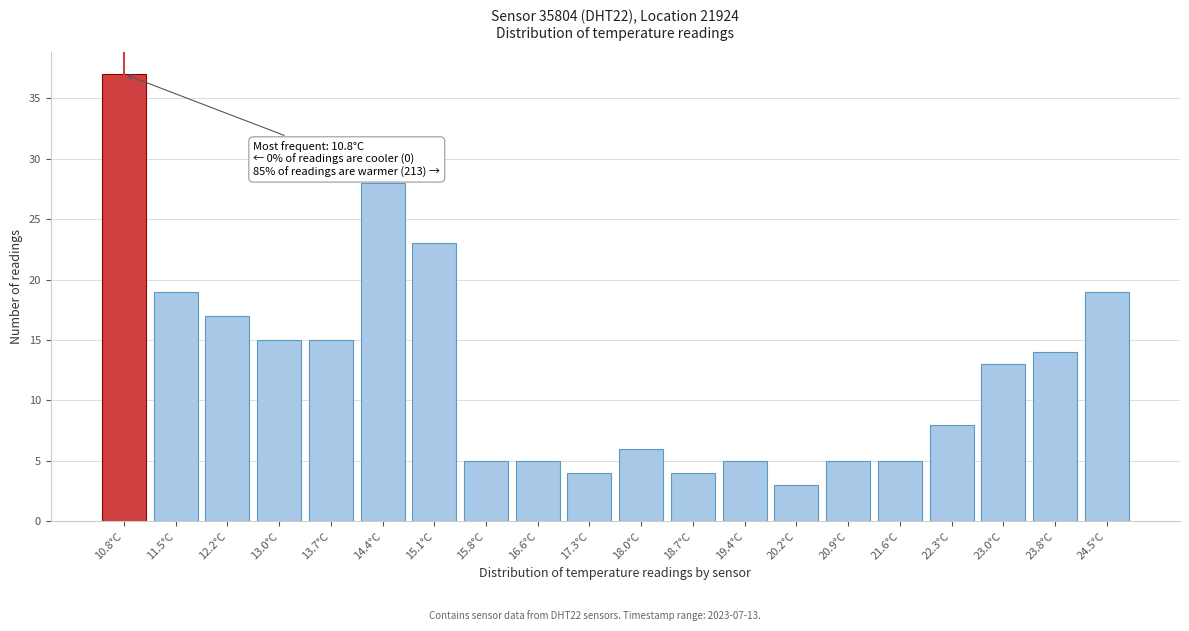

Reading right to left, list all the values displayed in this chart.

24.5°C=19	23.8°C=14	23.0°C=13	22.3°C=8	21.6°C=5	20.9°C=5	20.2°C=3	19.4°C=5	18.7°C=4	18.0°C=6	17.3°C=4	16.6°C=5	15.8°C=5	15.1°C=23	14.4°C=28	13.7°C=15	13.0°C=15	12.2°C=17	11.5°C=19	10.8°C=37